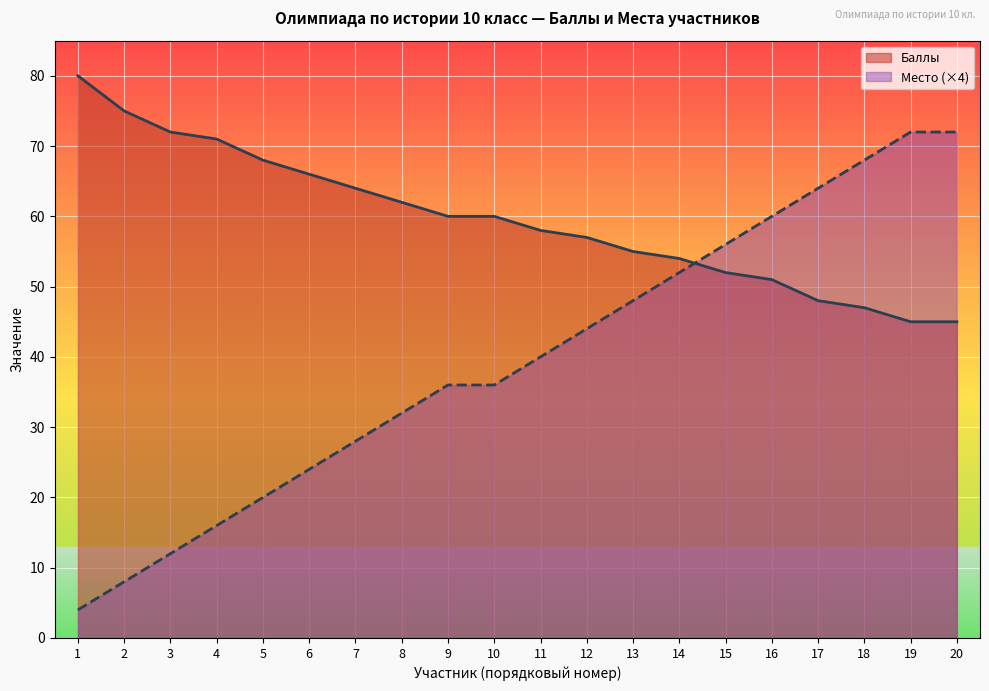

What is the difference between the Место values at 4 and 7?

12